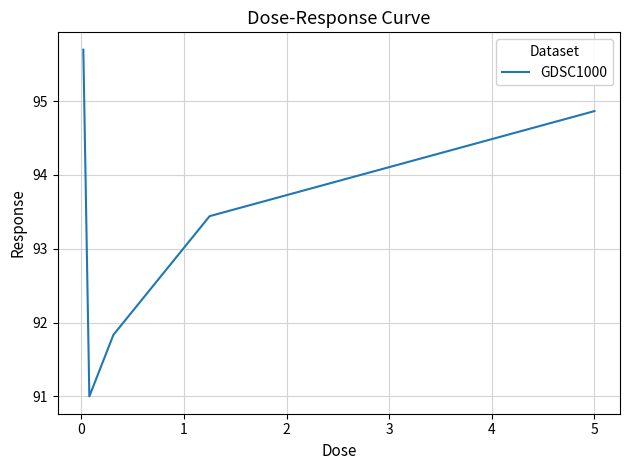

What is the difference between the maximum and minimum values?

4.7